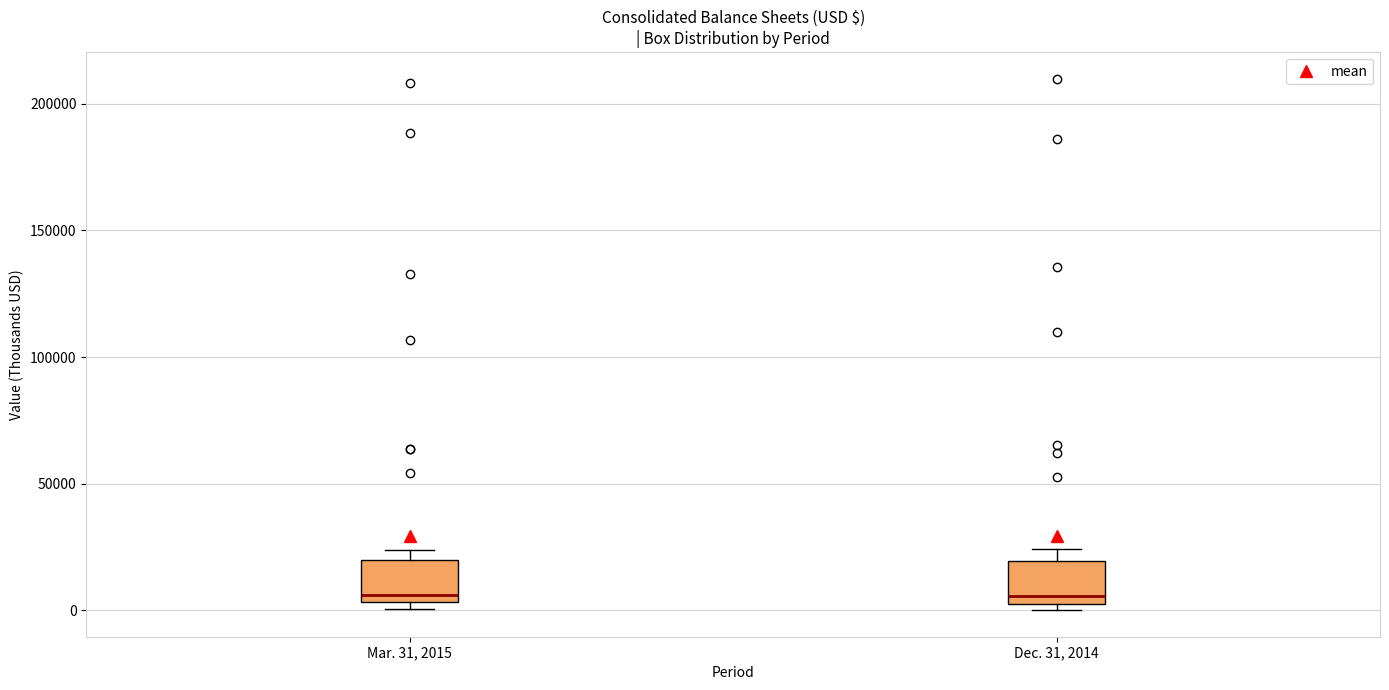

Where does the median line of the box for Dec. 31, 2014 sit on the y-axis? The values are not printed on the chart, so give them approximately, as read against the axis.

5000